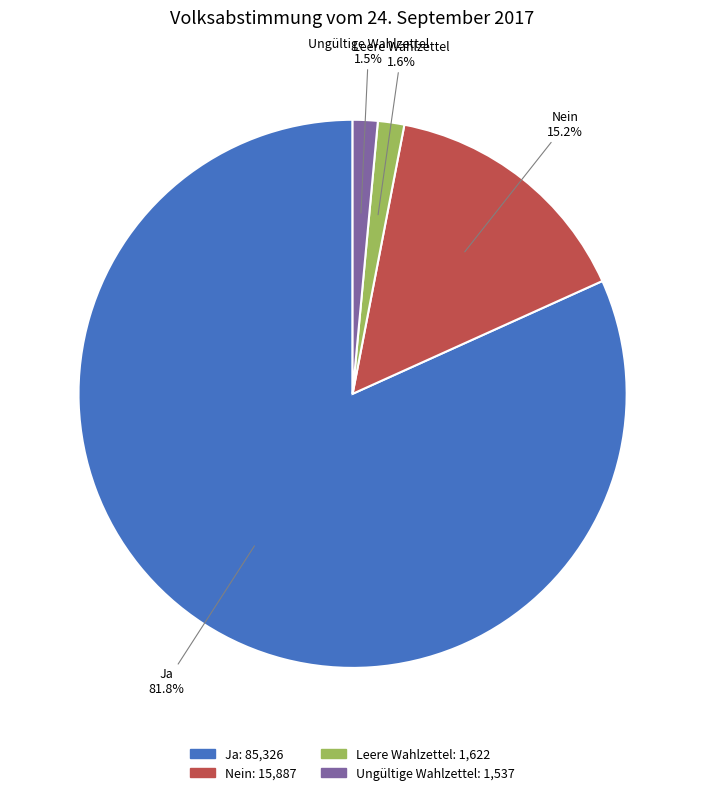

What is the majority slice?

Ja